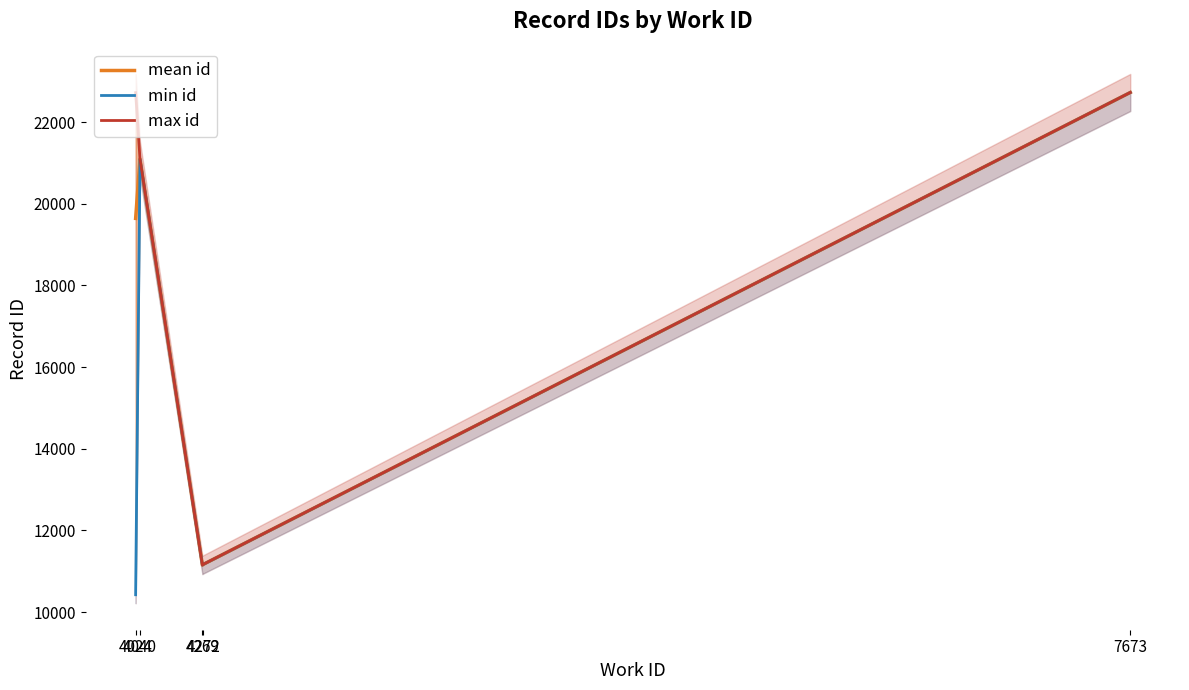

True or false: min id and mean id cross at least once.

False